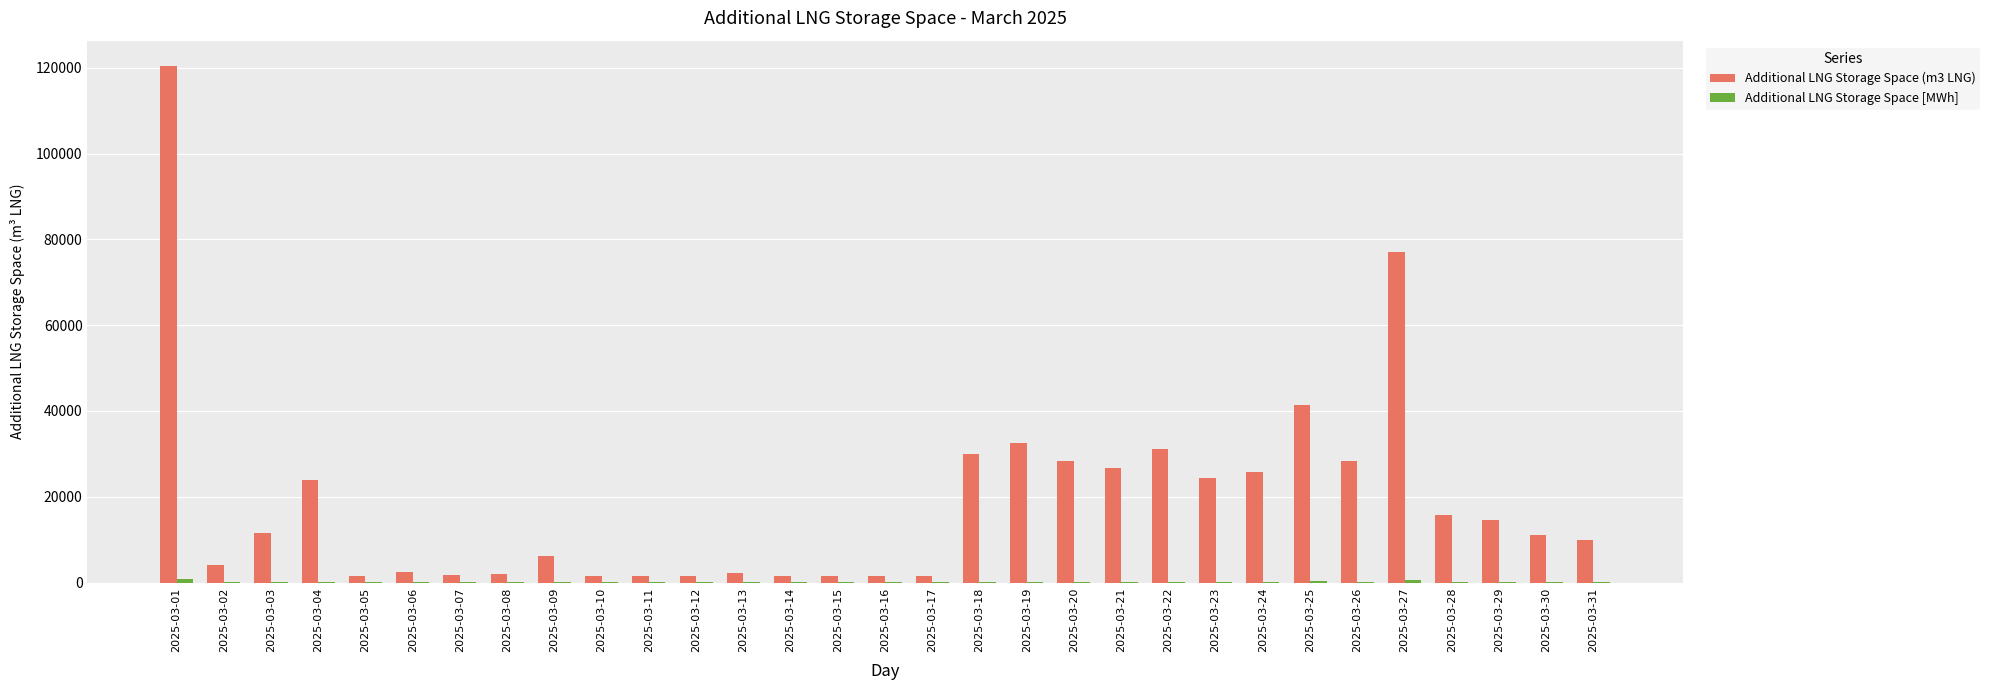

Which series has the largest total across all categories?

Additional LNG Storage Space (m3 LNG)